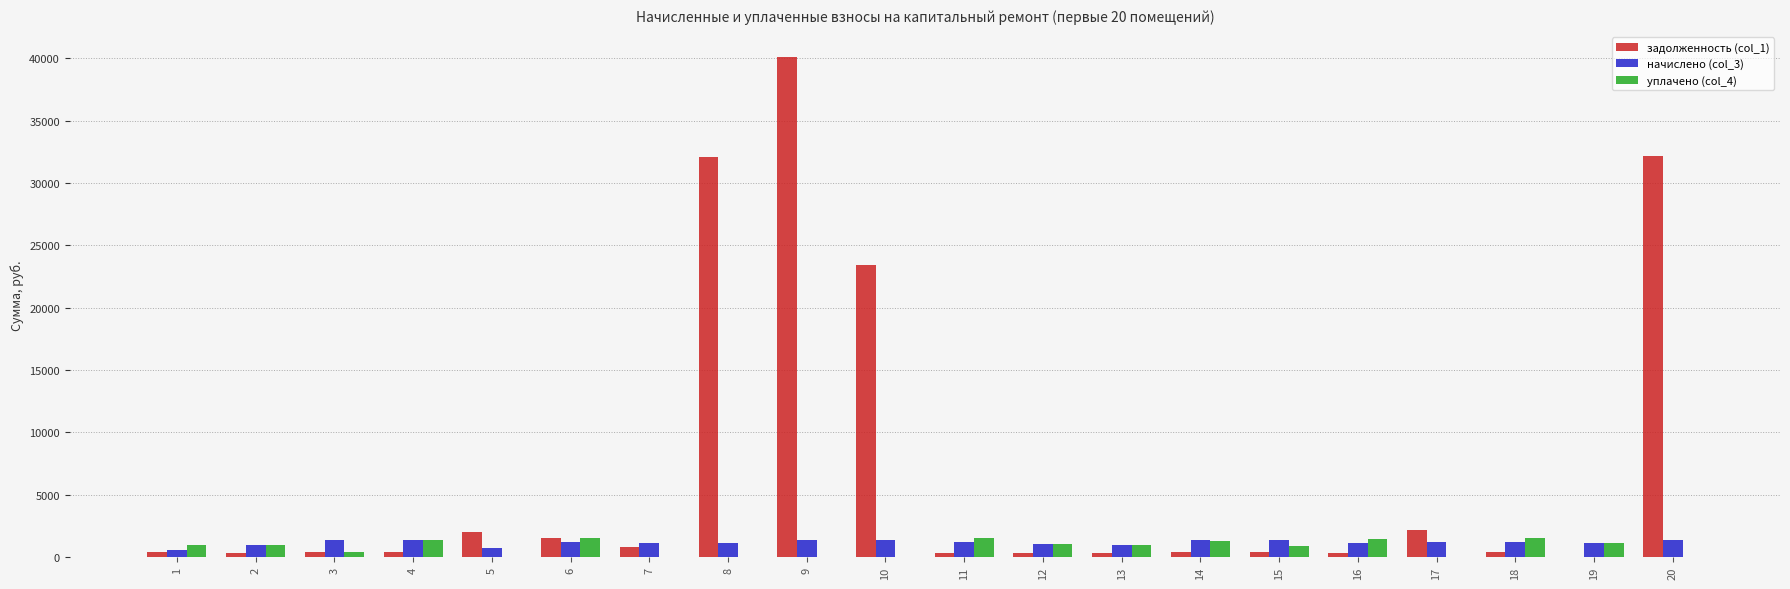

Is the value of начислено (col_3) at 1 greater than the value of задолженность (col_1) at 8?

No